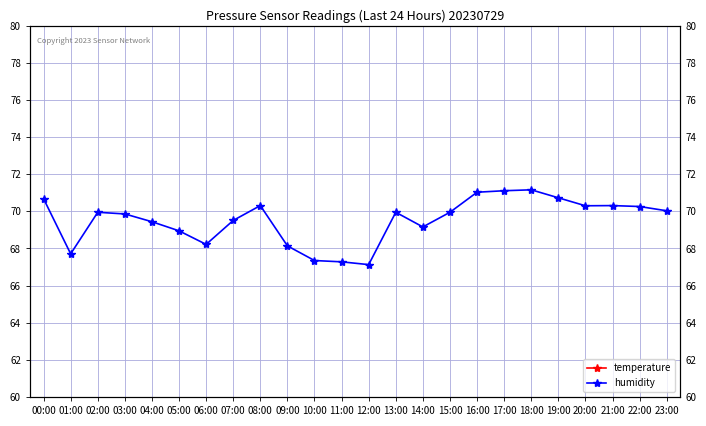

What is the sum of all temperature values?

496.6